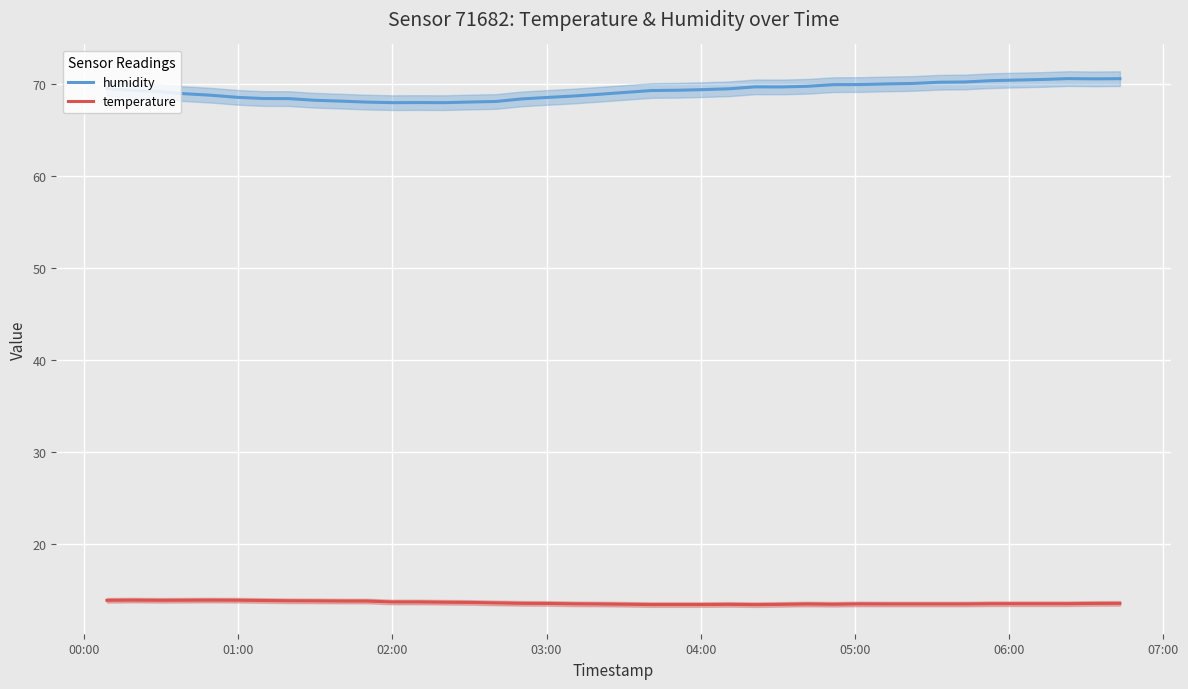

Which series has the widest spread of values?

humidity